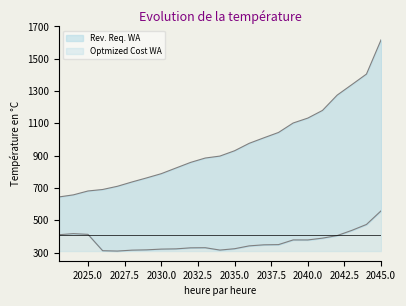

Between 2024 and 2033, which series saw the biggest shift?

Rev. Req. WA